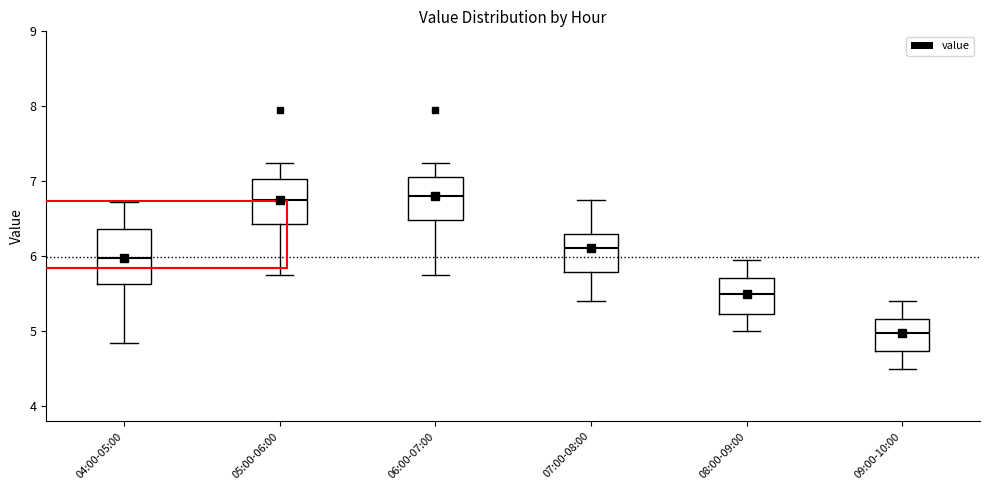

Reading left to right, transcribe this box plot: for each box, give where its median line is, the range the box spans, and where its two whiskers end, as read against the y-axis. The values are not printed on the chart, so give them approximately, as read against the axis.

04:00-05:00: median 6.0, box 5.6 to 6.4, whiskers 4.9 to 6.7
05:00-06:00: median 6.8, box 6.4 to 7.0, whiskers 5.8 to 7.3
06:00-07:00: median 6.8, box 6.5 to 7.1, whiskers 5.8 to 7.3
07:00-08:00: median 6.1, box 5.8 to 6.3, whiskers 5.4 to 6.8
08:00-09:00: median 5.5, box 5.2 to 5.7, whiskers 5.0 to 6.0
09:00-10:00: median 5.0, box 4.7 to 5.2, whiskers 4.5 to 5.4